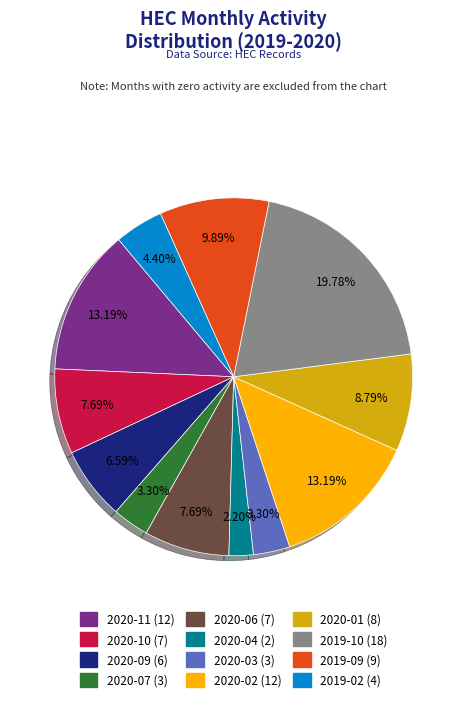

What is the largest slice in the pie chart?

2019-10